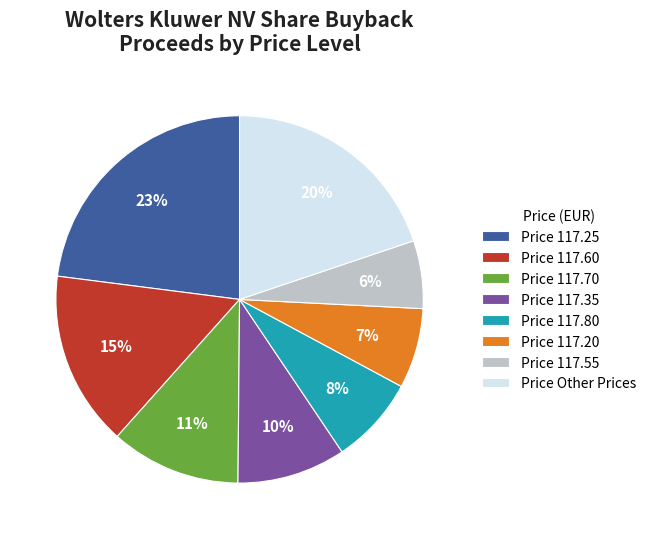

Do Price 117.20 and Price Other Prices together represent more than half of the pie?

No